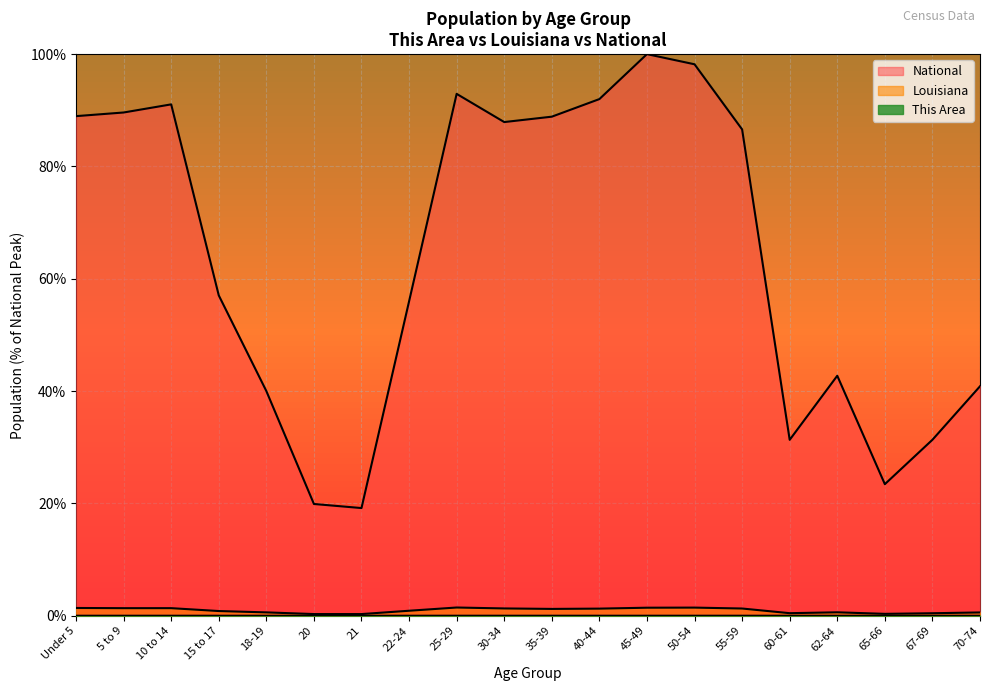

At which category does This Area reach its first local valley?

20